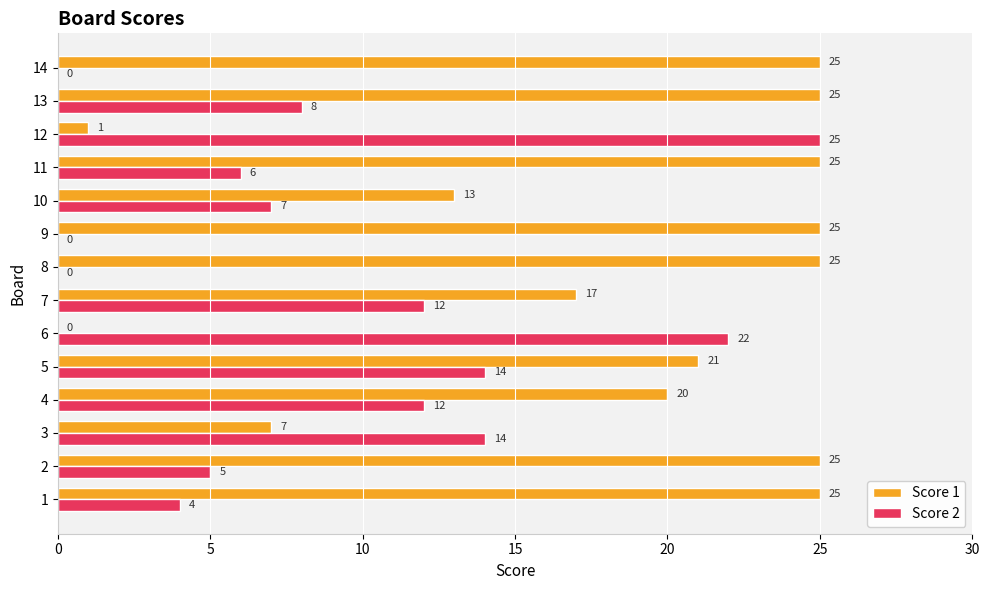

What is the sum of all Score 1 values?

254